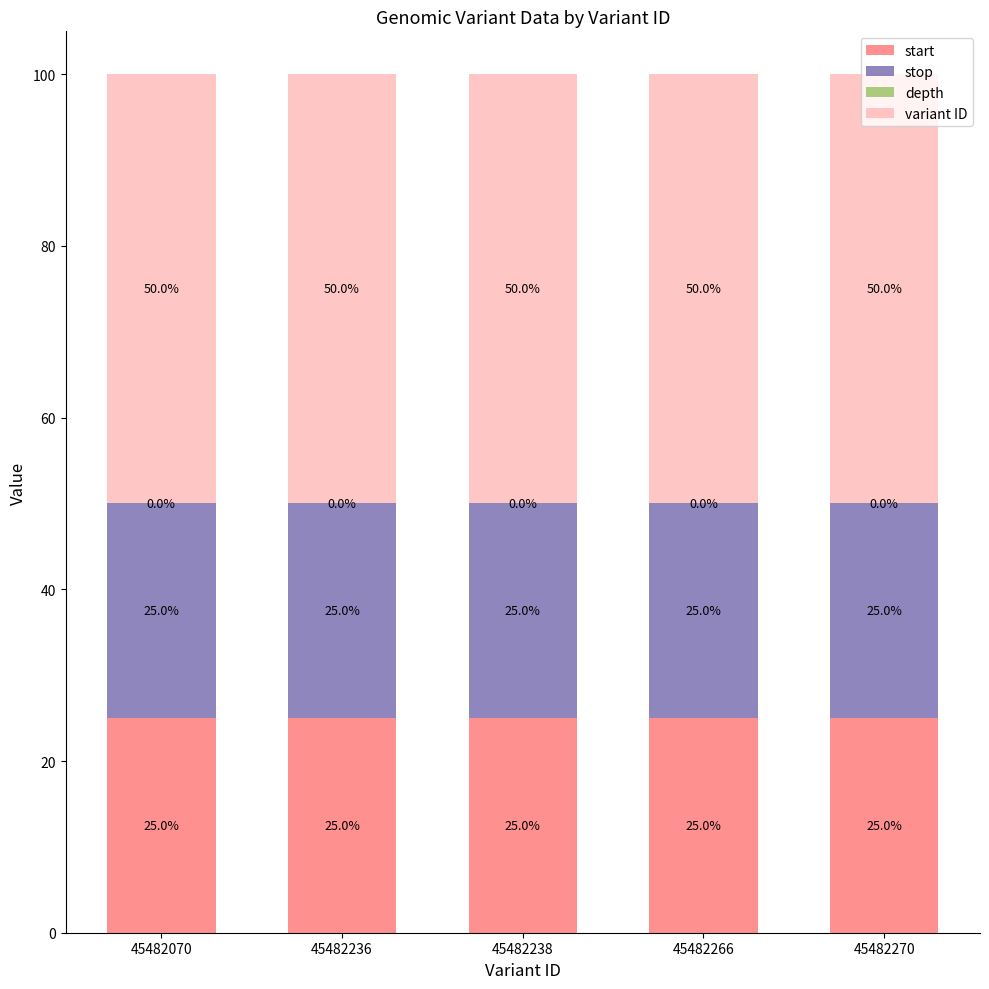

What is the total value across all series at 45482236?

100.0